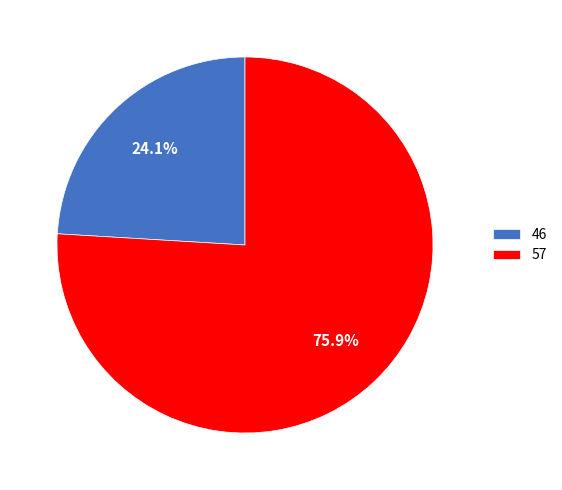

To the nearest percent, what portion does 57 represent?

76%